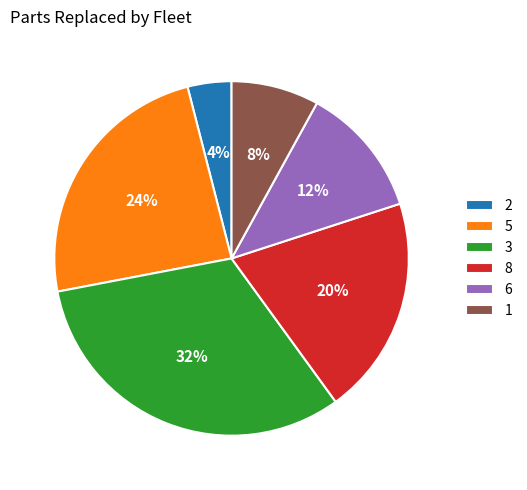

To the nearest percent, what portion does 5 represent?

24%